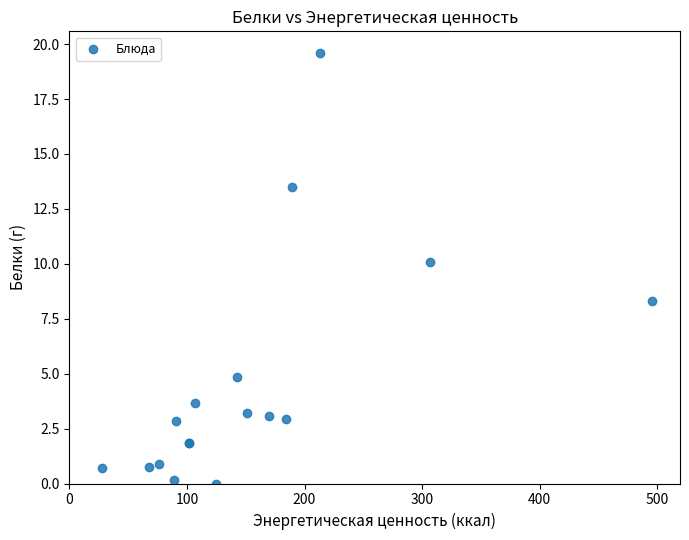

What Y value in the scatter plot is closest to 9?

8.3